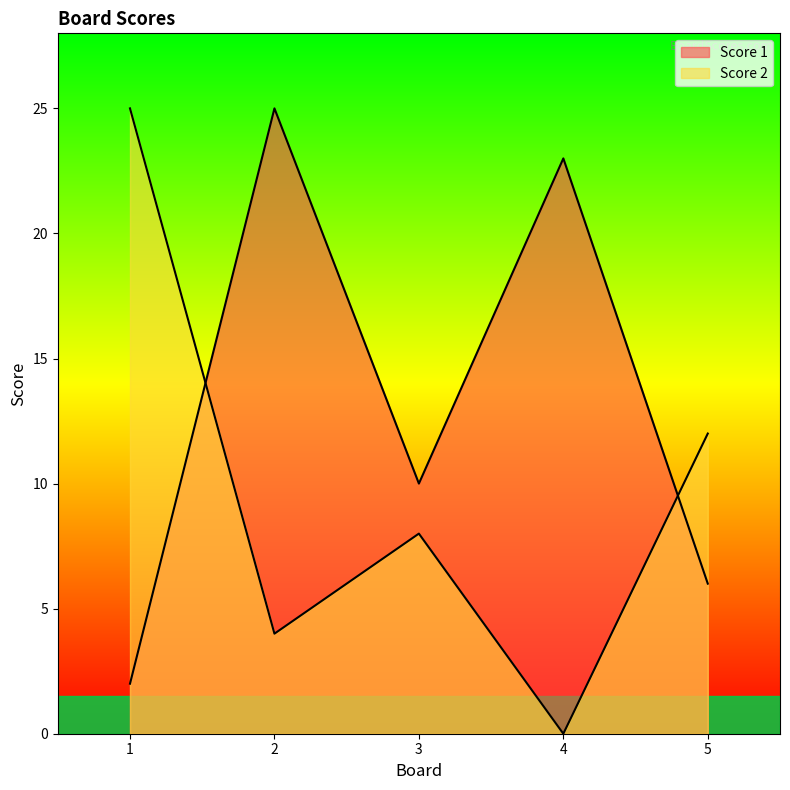

What is the difference between the second highest and second lowest values in the Score 1 series?

17